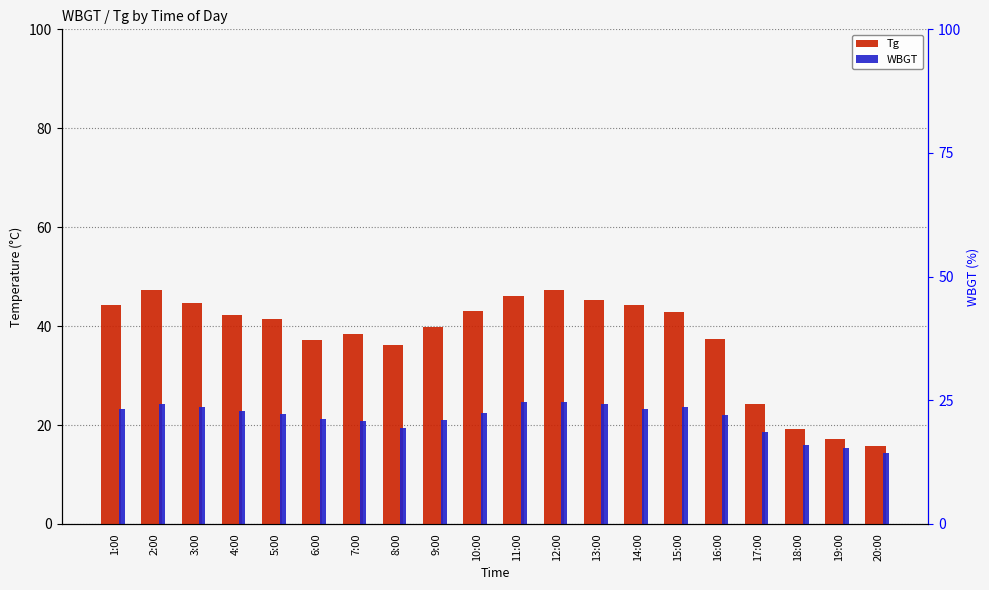

What is the maximum value for WBGT?

24.6